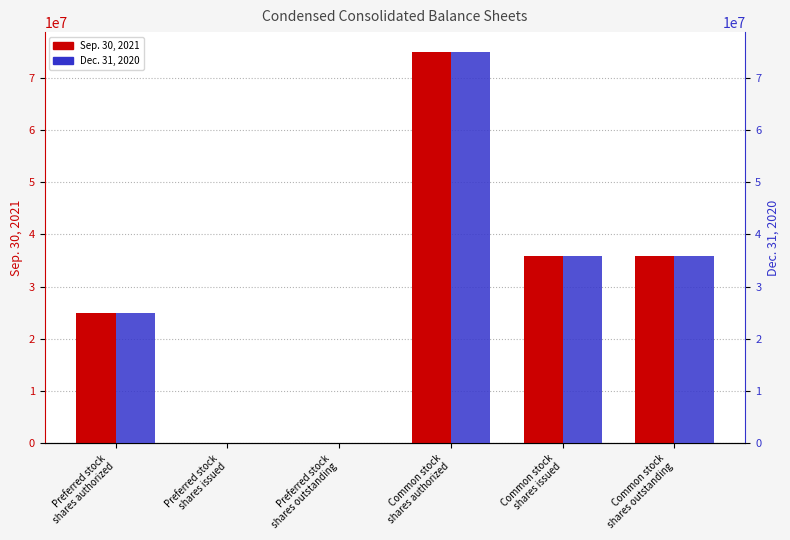

Between Preferred stock
shares outstanding and Common stock
shares issued, which series saw the biggest shift?

Sep. 30, 2021